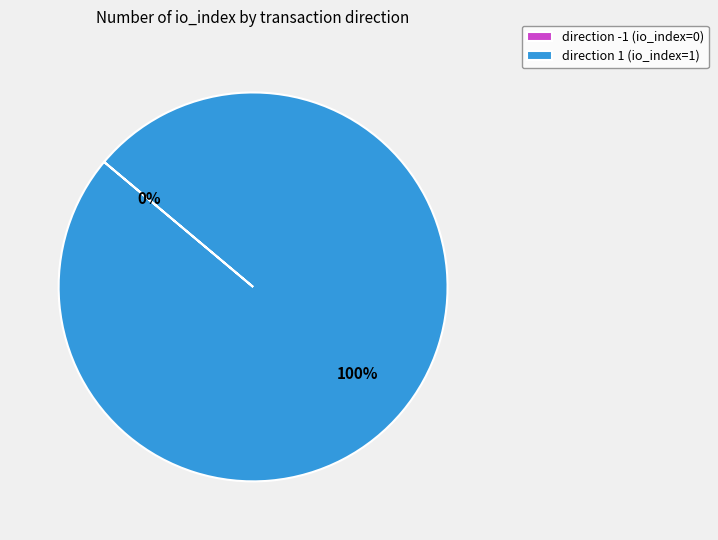

Between tx_type: Regular (direction -1) and tx_type: Regular (direction 1), which is larger?

tx_type: Regular (direction 1)